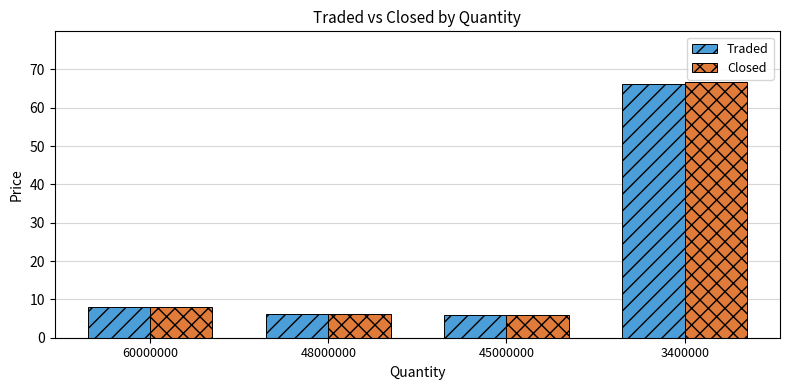

What is the total value across all series at 3400000?

132.9